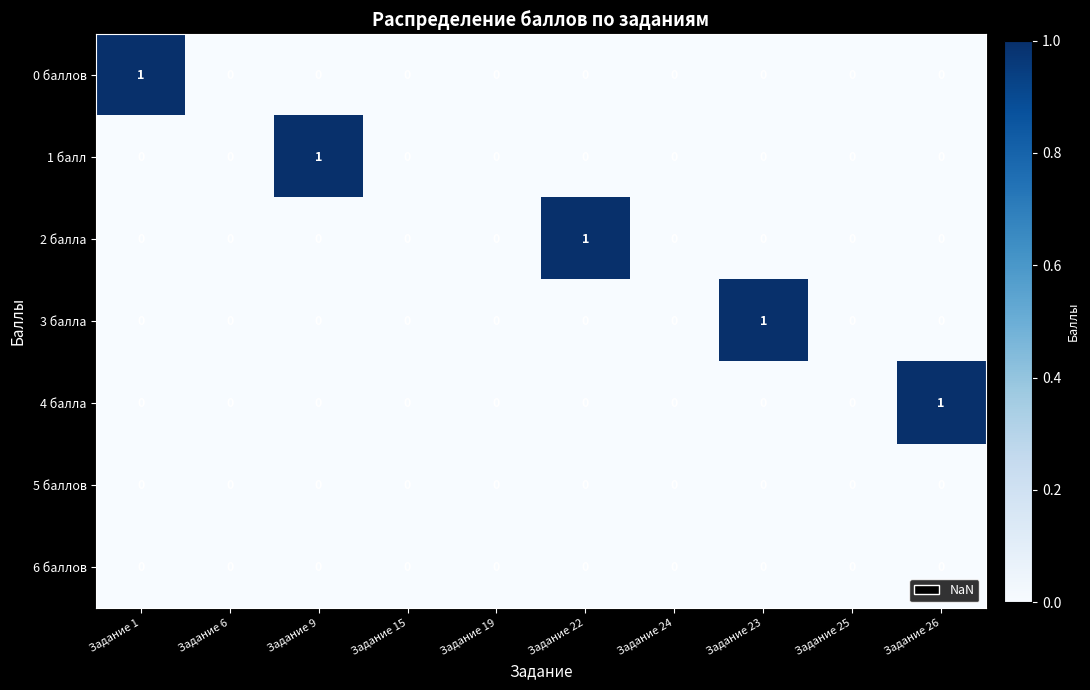

The 4 балла series shows 1 at Задание 26. True or false?

True